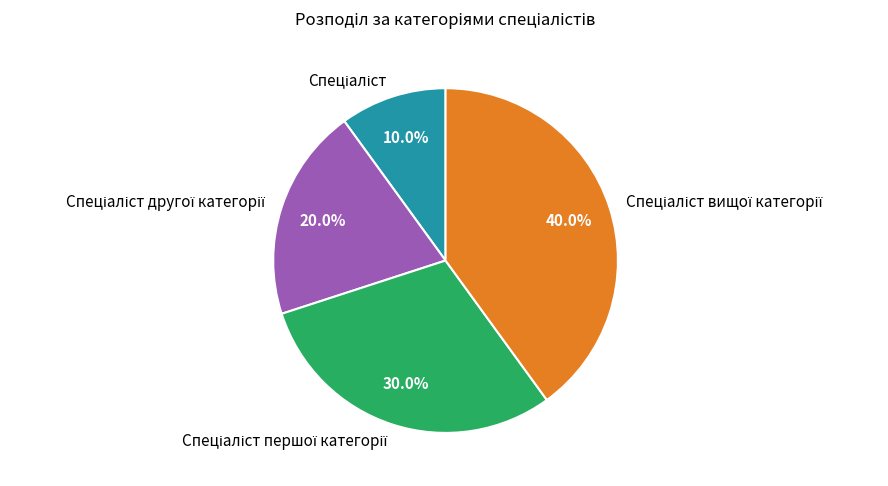

Does any single category account for the majority?

No